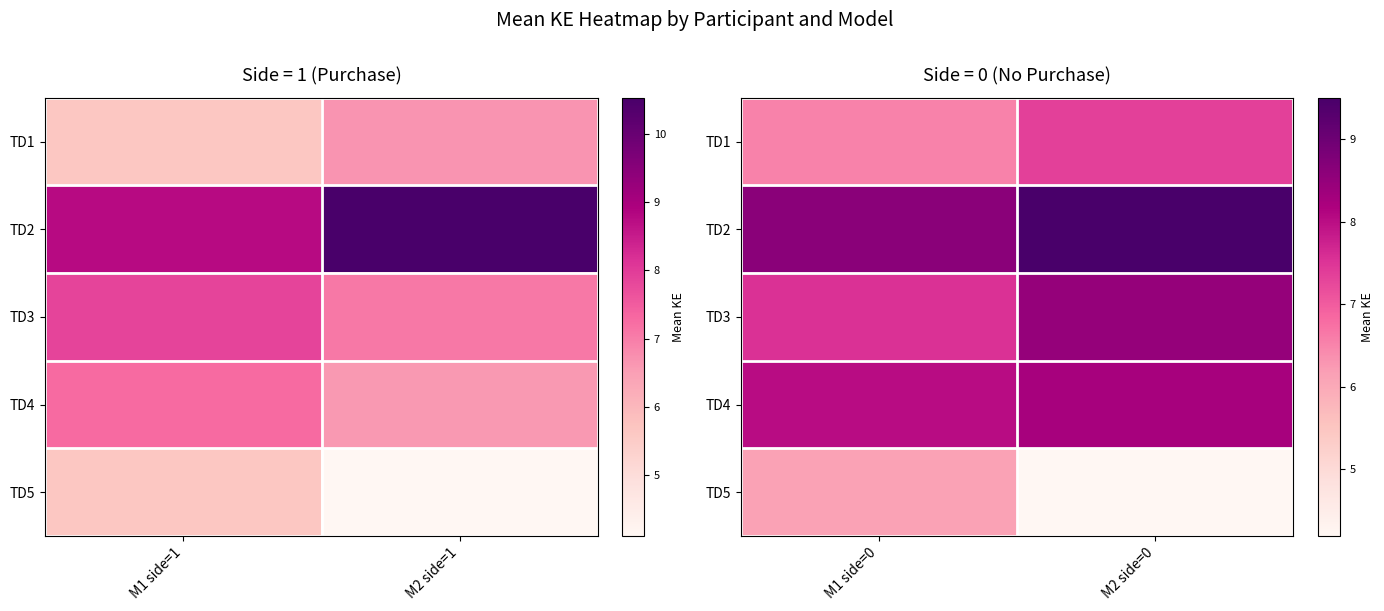

How many data points in TD3 are above 8?

1